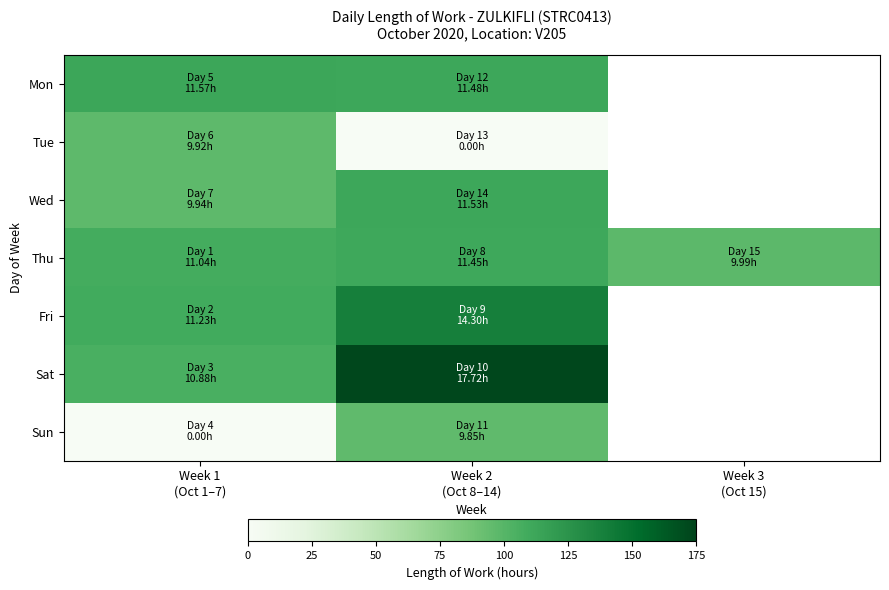

The Sat series shows 17.4 at Week 1 (Oct 1–7). True or false?

False